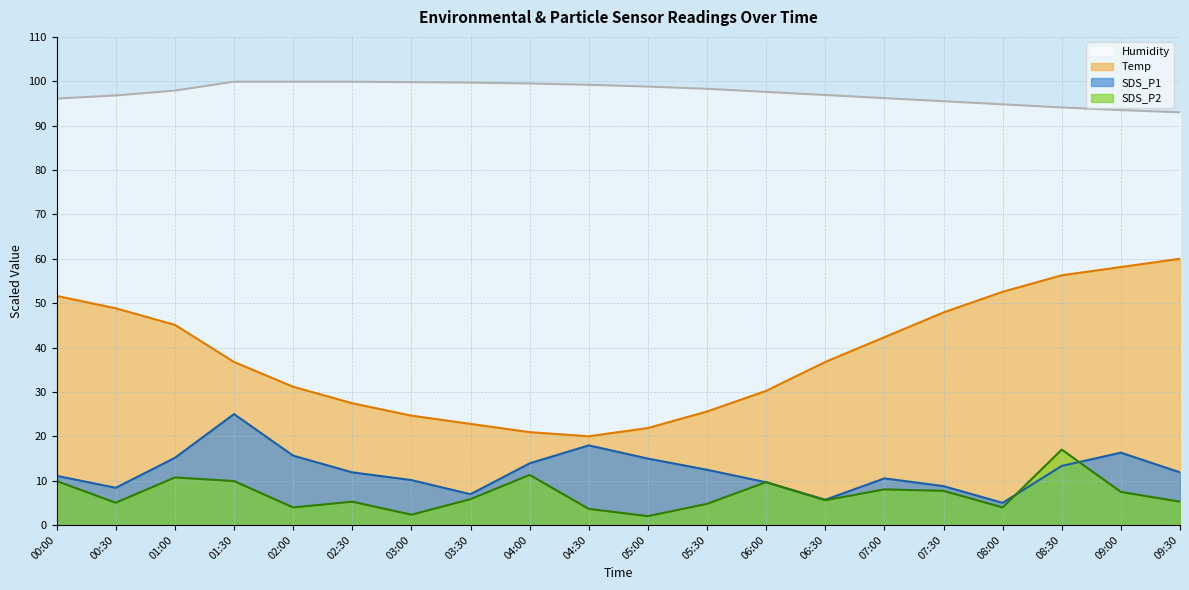

In SDS_P1, how many points are lower than both neighbors (excluding endpoints)?

4